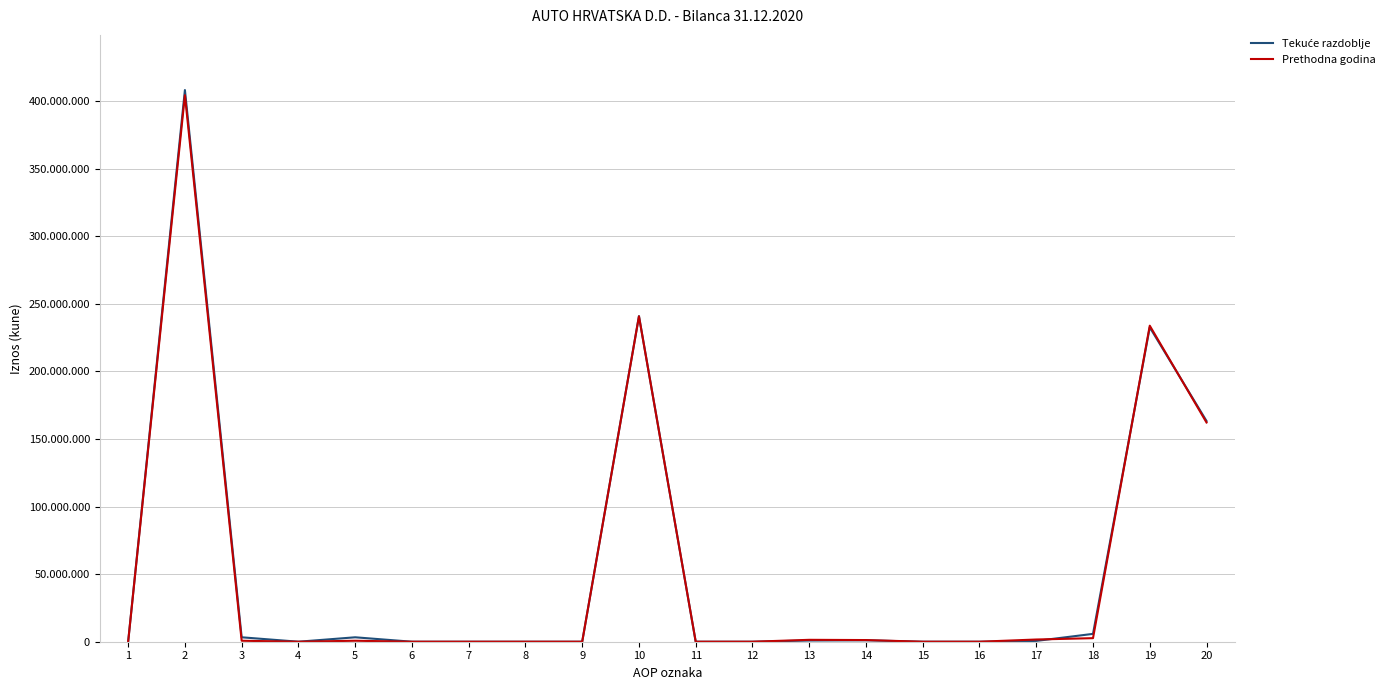

At 17, list the series in order from largest to smallest.

Prethodna godina, Tekuće razdoblje